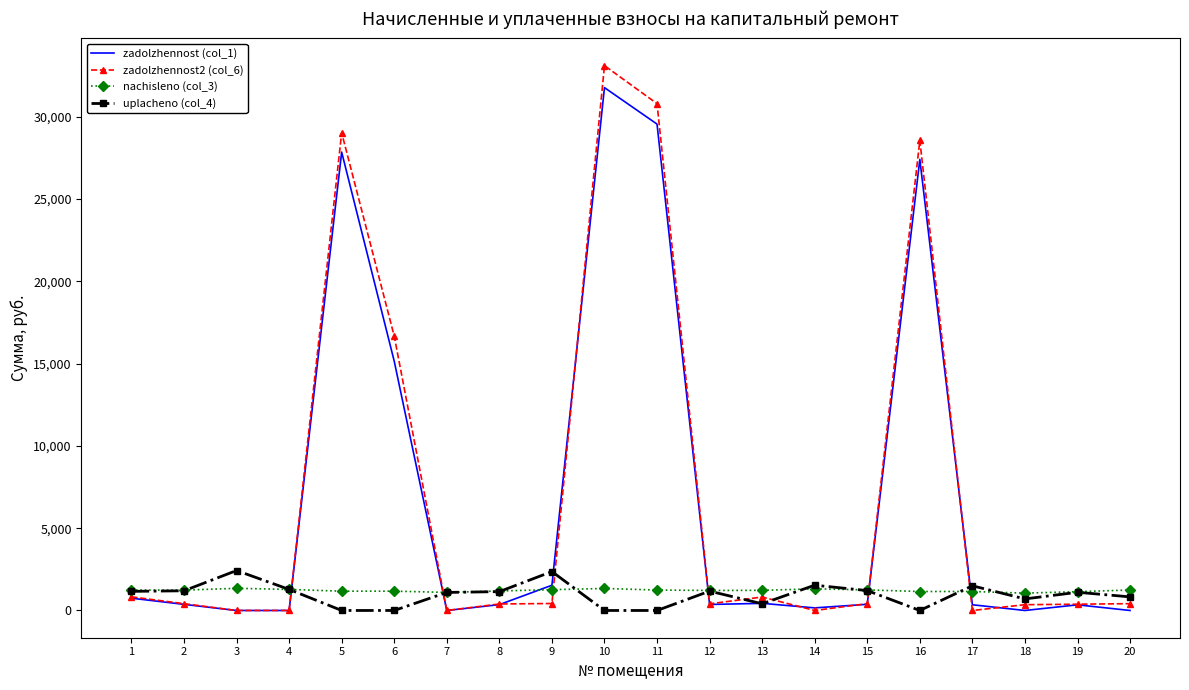

Which series has the largest range (max minus min)?

zadolzhennost2 (col_6)